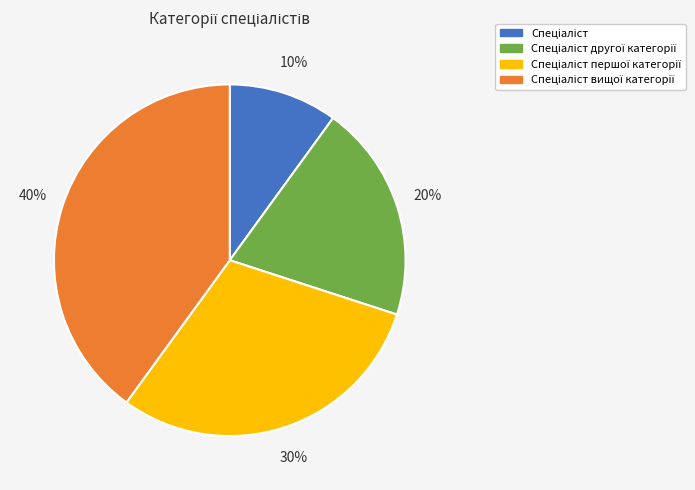

Is there any slice that represents more than half of the pie?

No